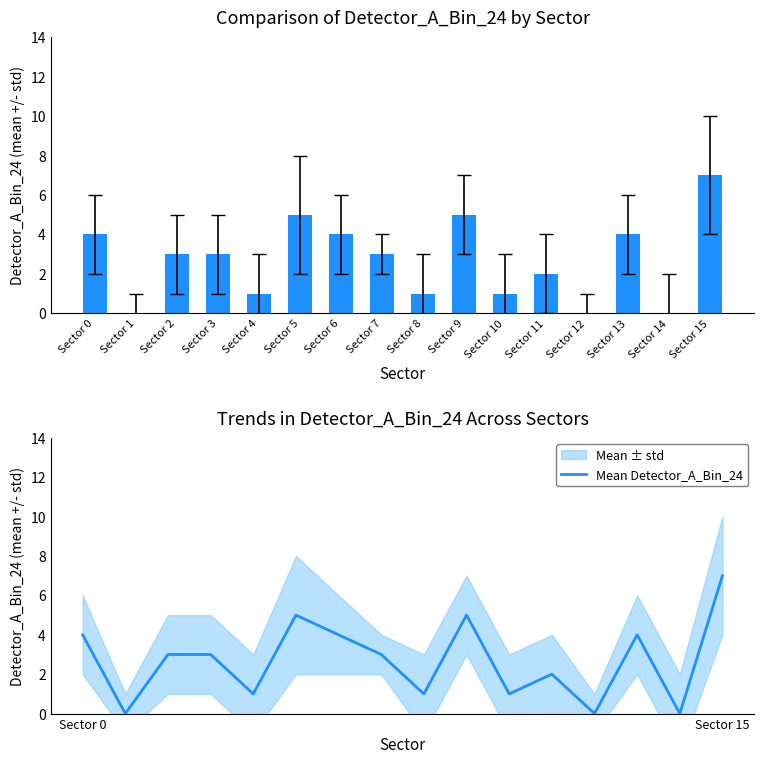

Between Sector 15 and Sector 10, which is larger?

Sector 15